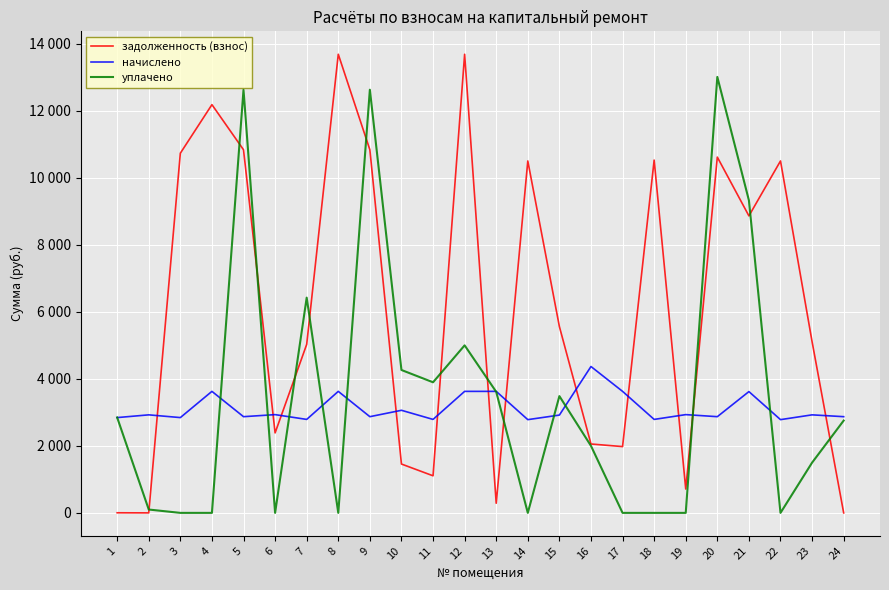

The начислено series shows 4046.1 at 2. True or false?

False